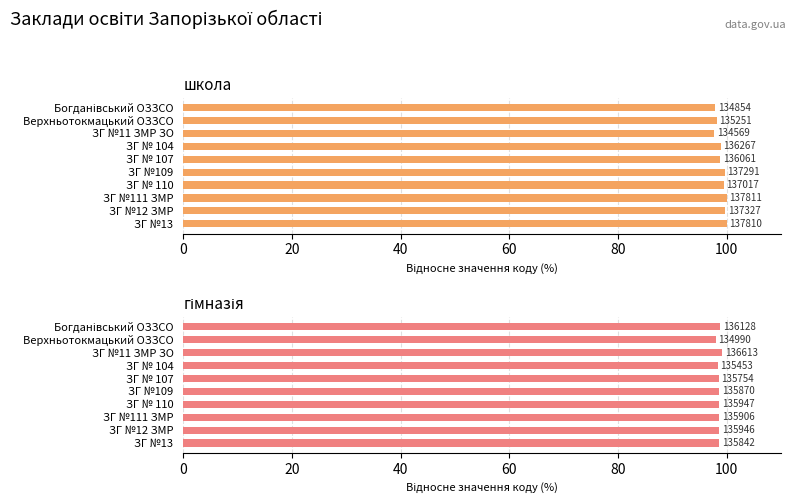

Is it true that школа equals 99.6 at ЗГ №12 ЗМР?

True